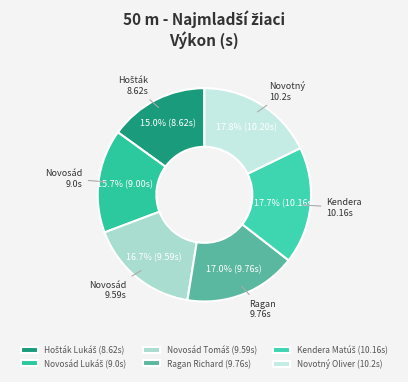

Does any single category account for the majority?

No